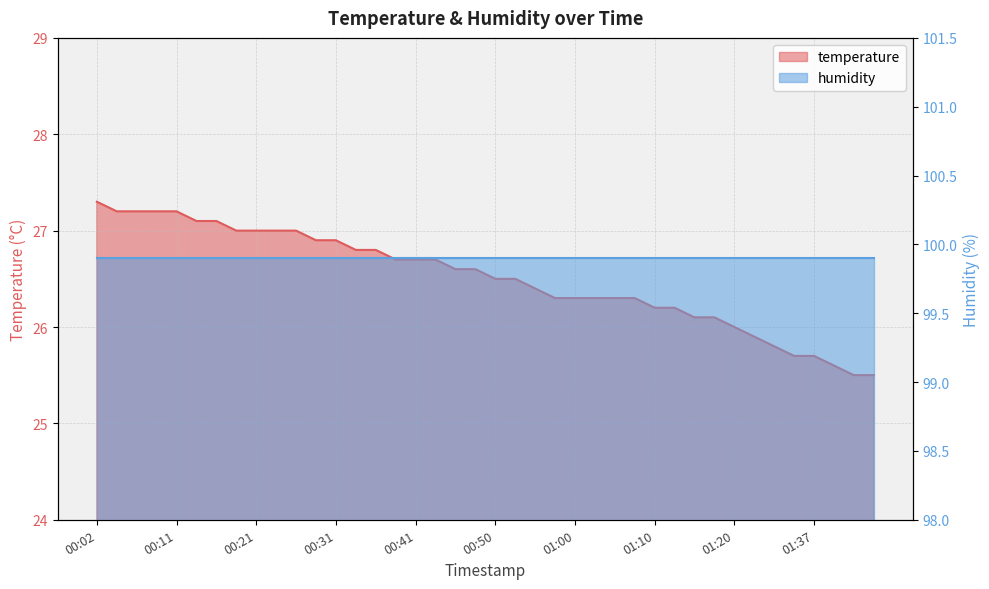

What is the sum of the values at 00:36 and 00:38?

53.5